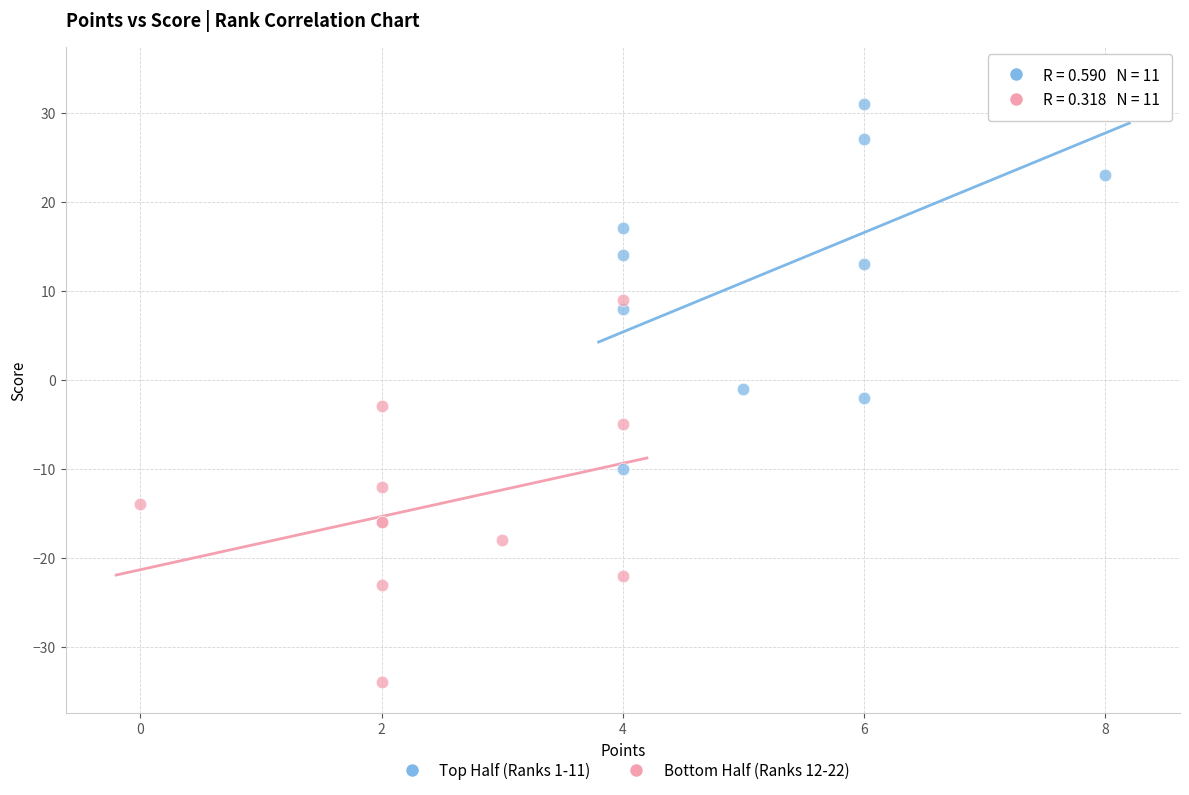

Which series has the largest Y range (max minus min)?

Top Half (Ranks 1-11)